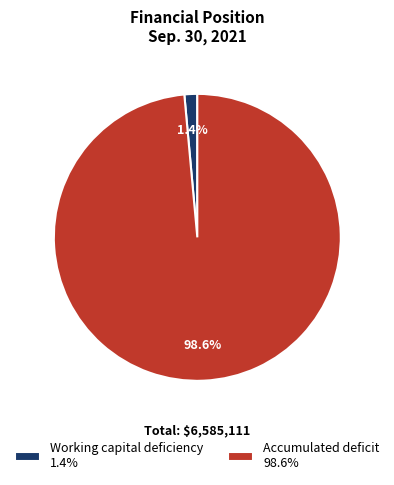

How many slices are in this pie chart?

2